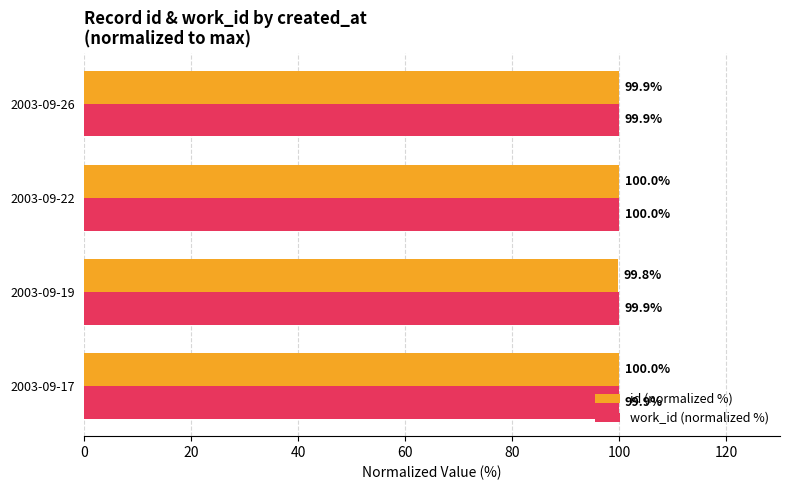

At how many categories does at least one series exceed 99?

4